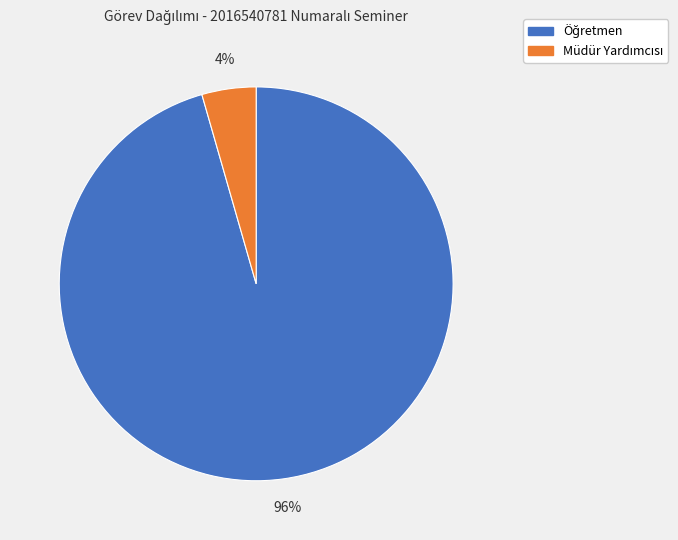

To the nearest percent, what is the average slice percentage?

50%